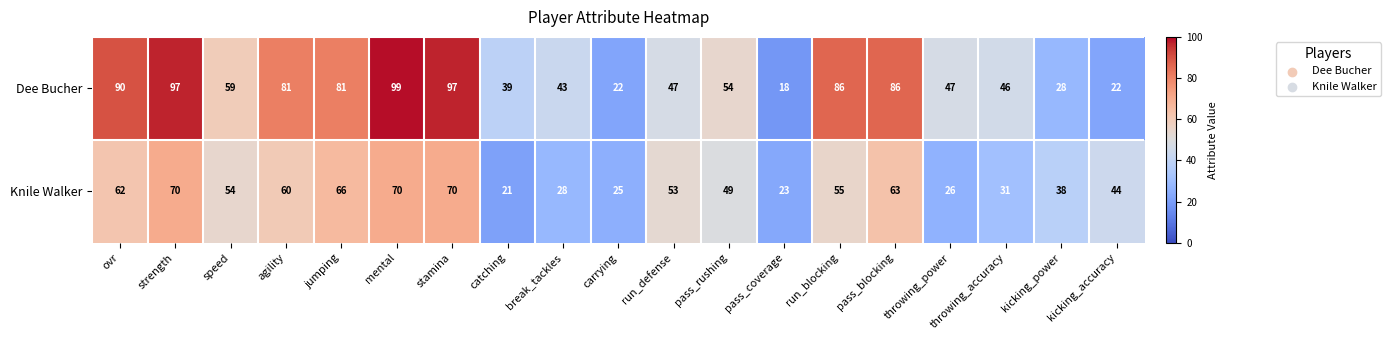

True or false: Knile Walker has a value of 30 at run_blocking.

False